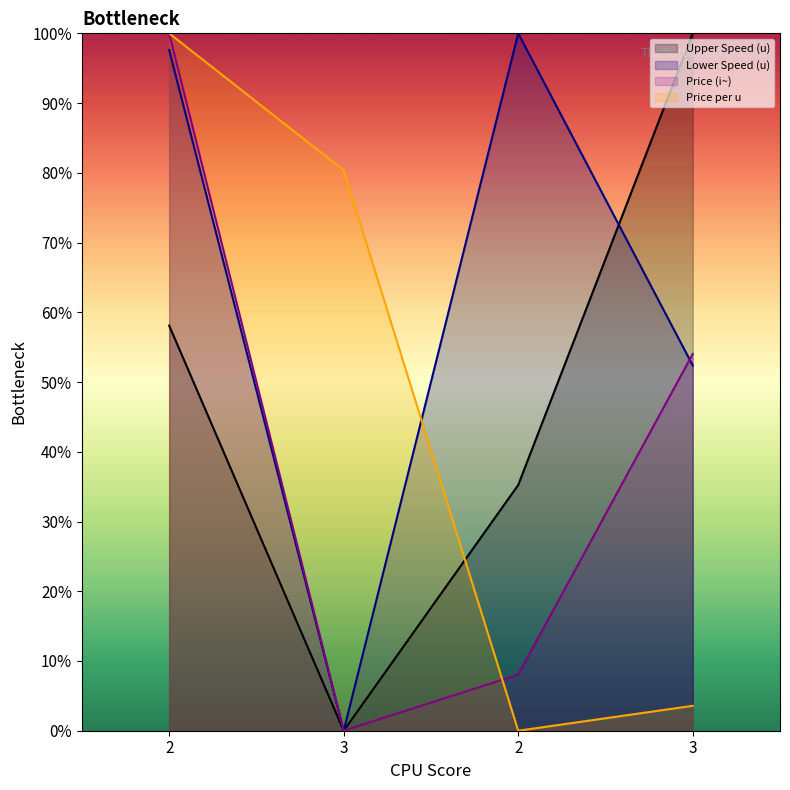

Which series ends up on top after the final intersection of Price (i~) and Price per u?

Price (i~)